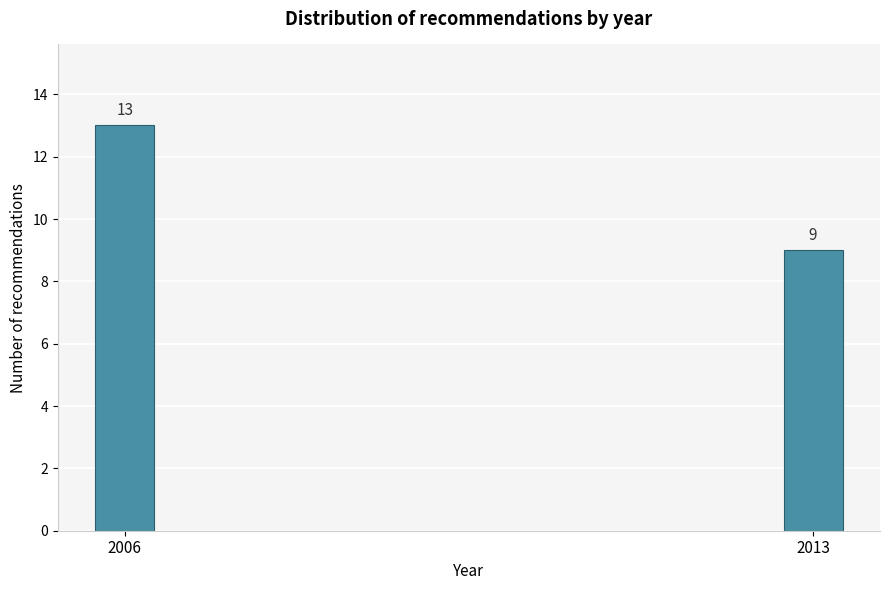

Reading left to right, list all the values displayed in this chart.

2006=13	2013=9